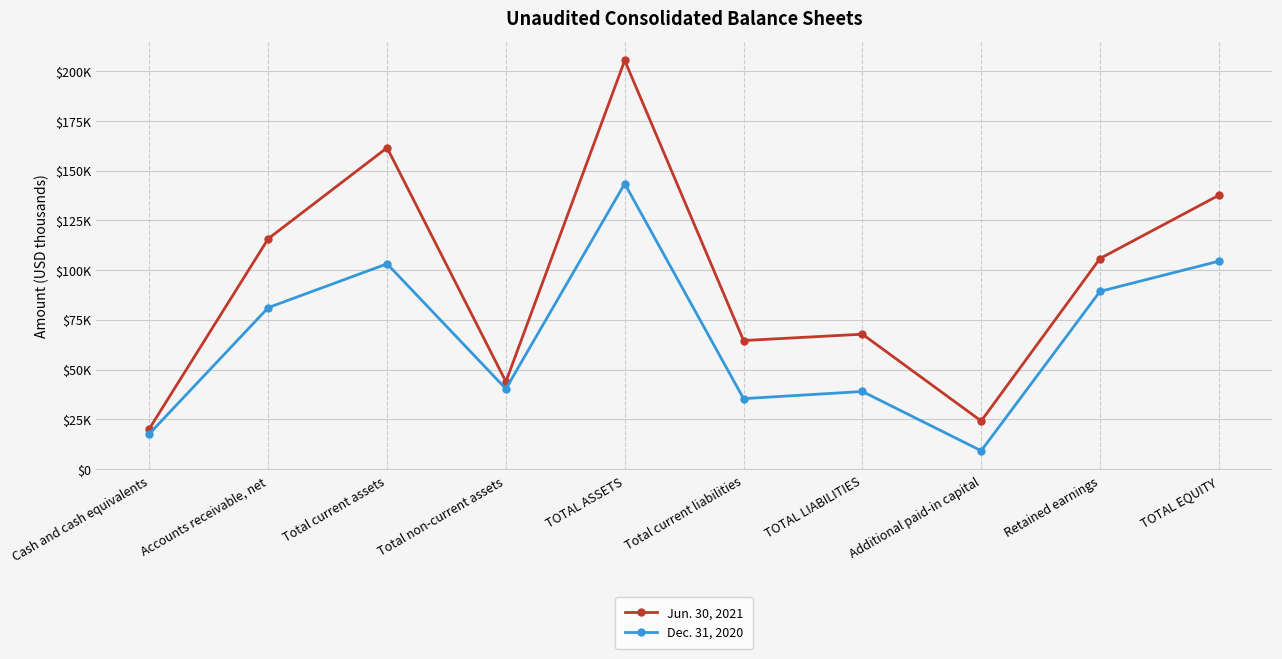

Which series has the largest total across all categories?

Jun. 30, 2021